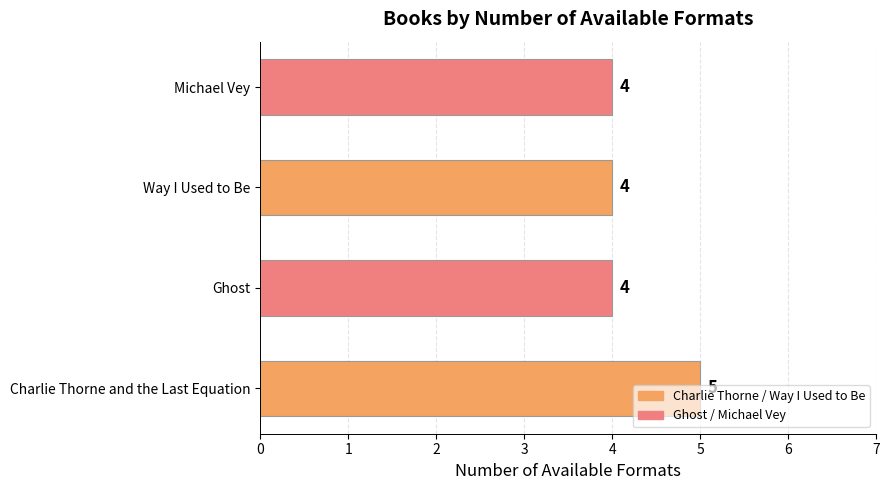

What is the smallest value displayed?

4